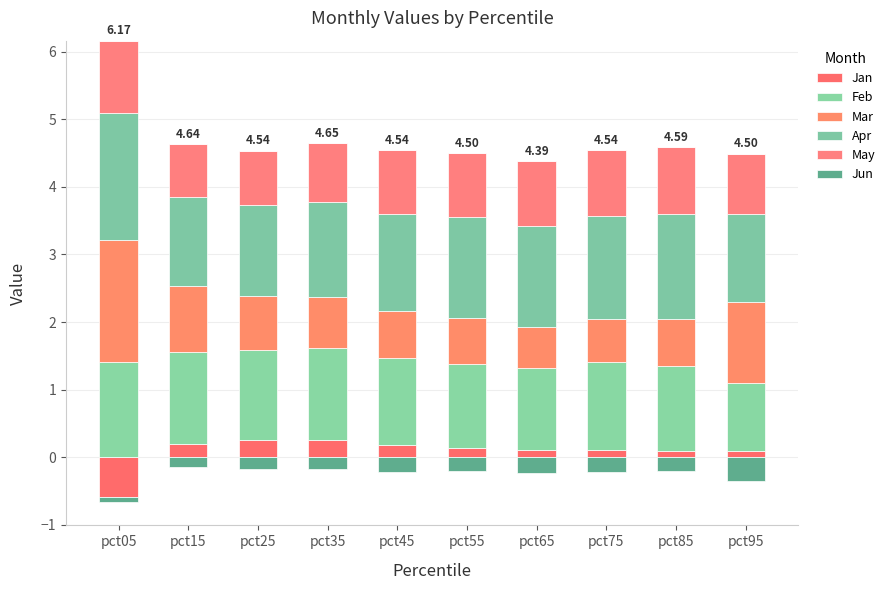

At which category is the sum across all series the highest?

pct05